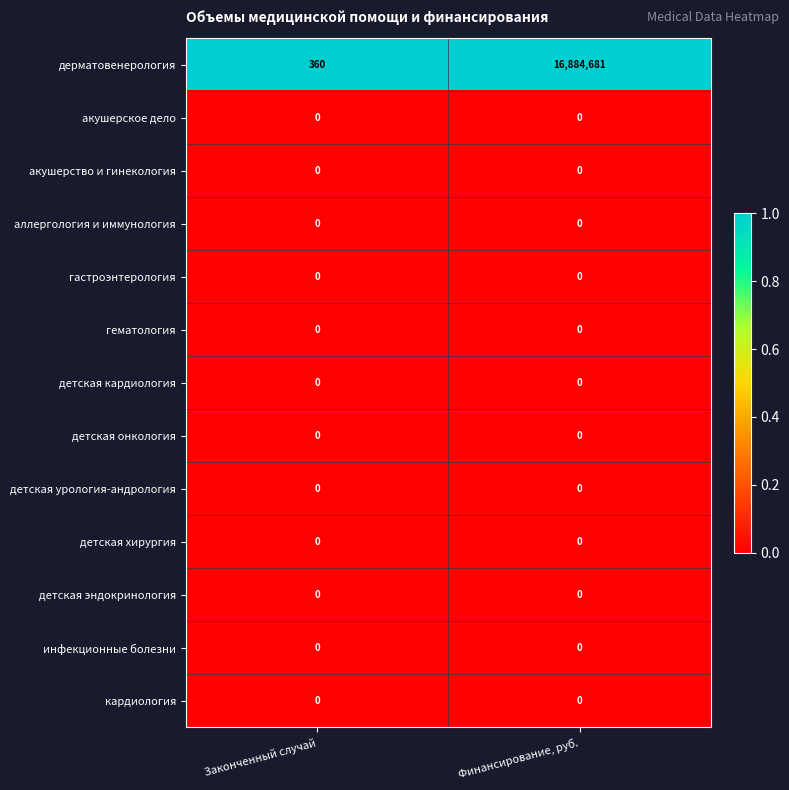

Reading left to right, what are all the values shown in this chart?

дерматовенерология: Законченный случай=360	Финансирование, руб.=16884681
акушерское дело: Законченный случай=0	Финансирование, руб.=0
акушерство и гинекология: Законченный случай=0	Финансирование, руб.=0
аллергология и иммунология: Законченный случай=0	Финансирование, руб.=0
гастроэнтерология: Законченный случай=0	Финансирование, руб.=0
гематология: Законченный случай=0	Финансирование, руб.=0
детская кардиология: Законченный случай=0	Финансирование, руб.=0
детская онкология: Законченный случай=0	Финансирование, руб.=0
детская урология-андрология: Законченный случай=0	Финансирование, руб.=0
детская хирургия: Законченный случай=0	Финансирование, руб.=0
детская эндокринология: Законченный случай=0	Финансирование, руб.=0
инфекционные болезни: Законченный случай=0	Финансирование, руб.=0
кардиология: Законченный случай=0	Финансирование, руб.=0